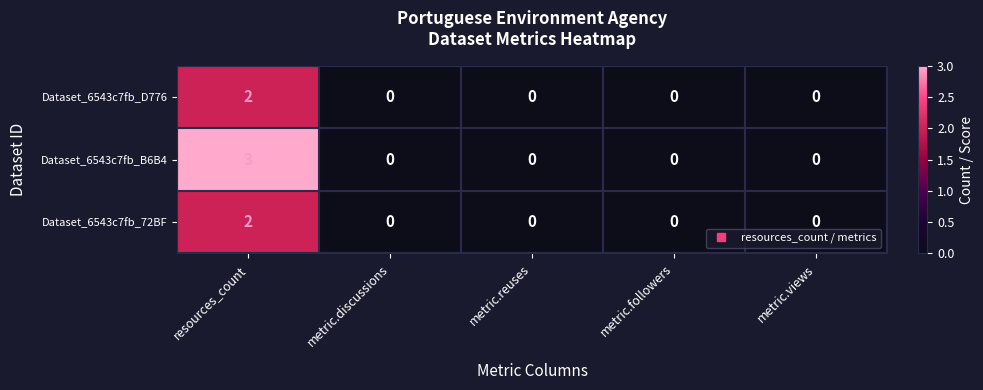

True or false: Dataset_6543c7fb_72BF has a value of 0 at metric.views.

True